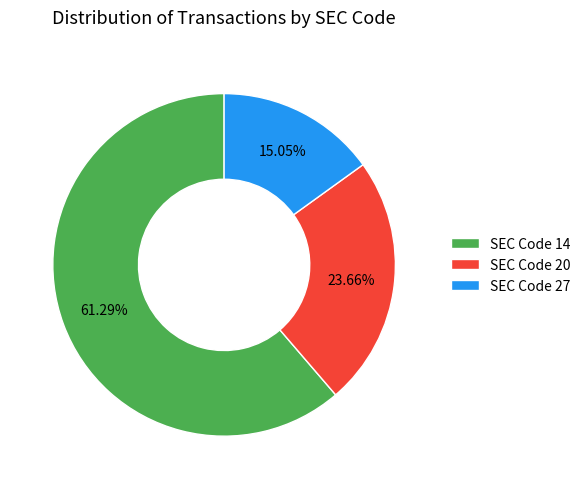

Which slice is the largest?

SEC Code 14